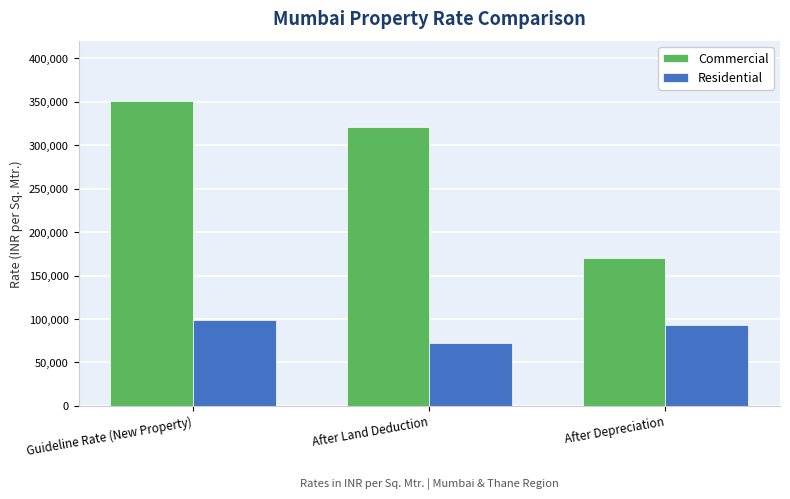

List the series in order of their peak value, lowest first.

Residential, Commercial